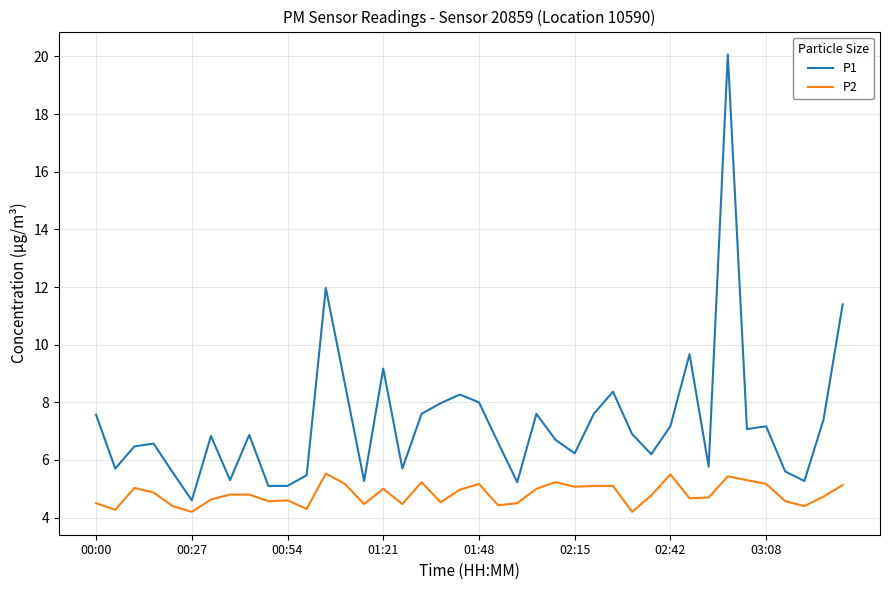

Which series has the largest total across all categories?

P1